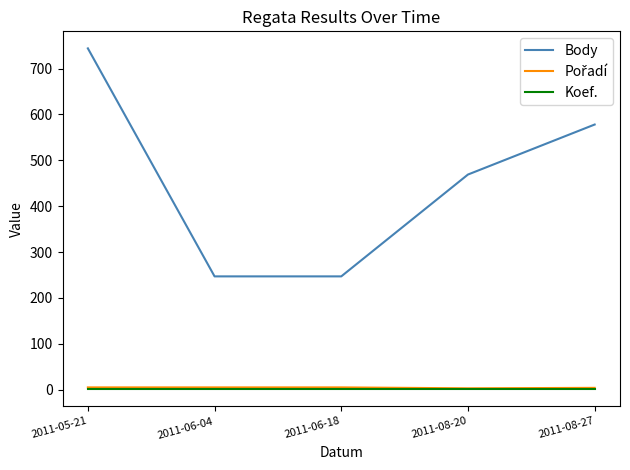

How many lines are shown in the chart?

3